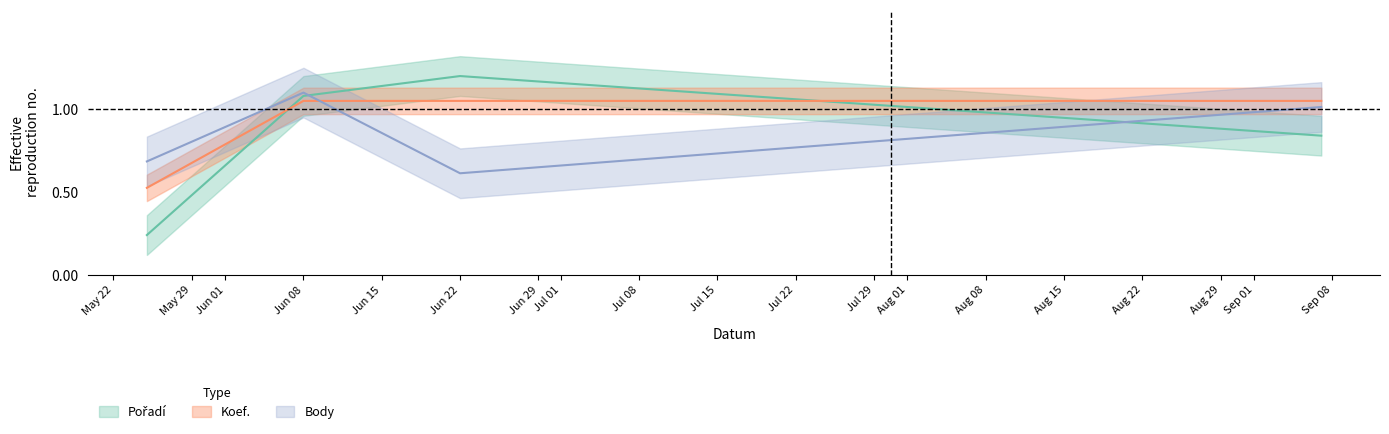

Between 2024-05-25 and 2024-06-08, which series saw the biggest shift?

Pořadí